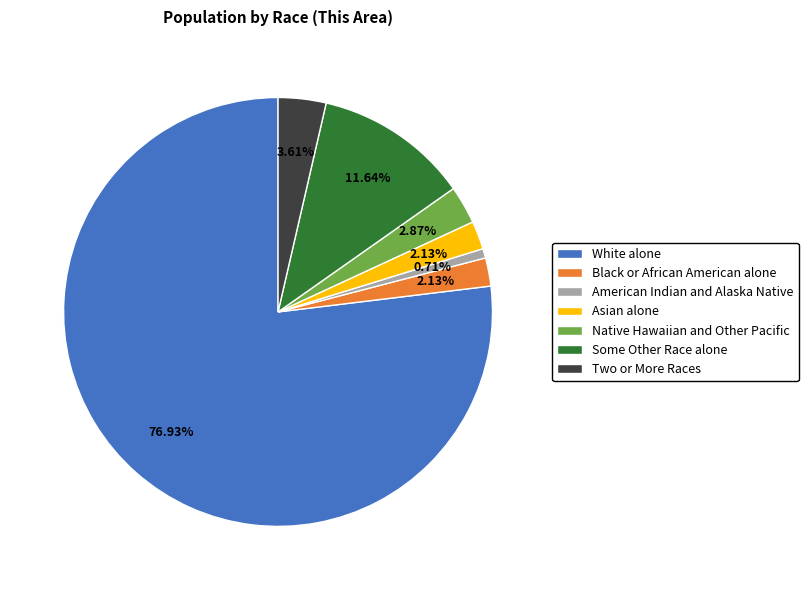

To the nearest percent, what portion does Two or More Races represent?

4%